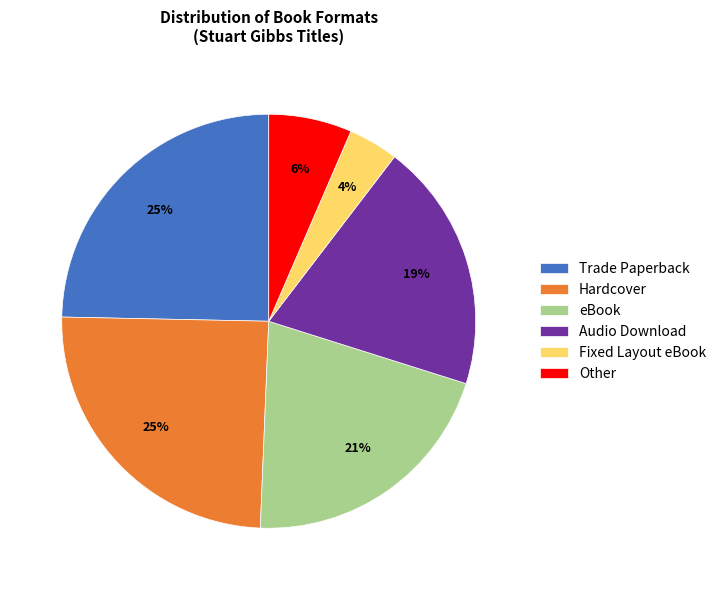

To the nearest percent, what is the average slice percentage?

17%